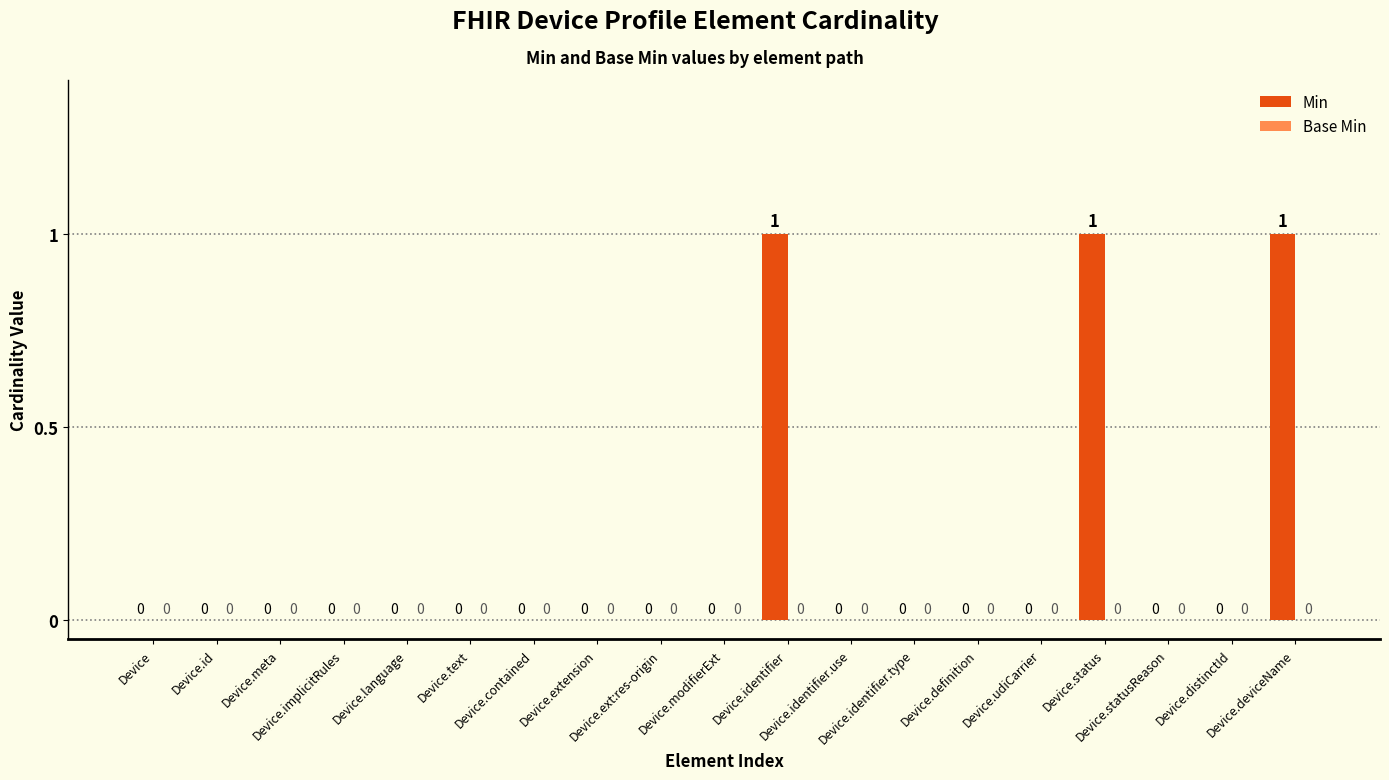

What is the sum of all values?

3